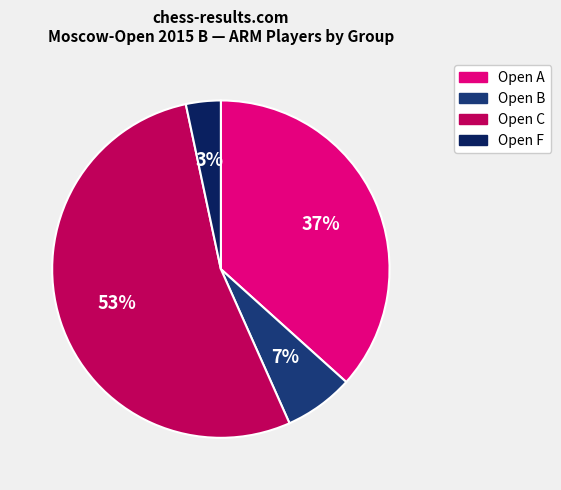

To the nearest percent, what percentage of the pie is Open A?

37%